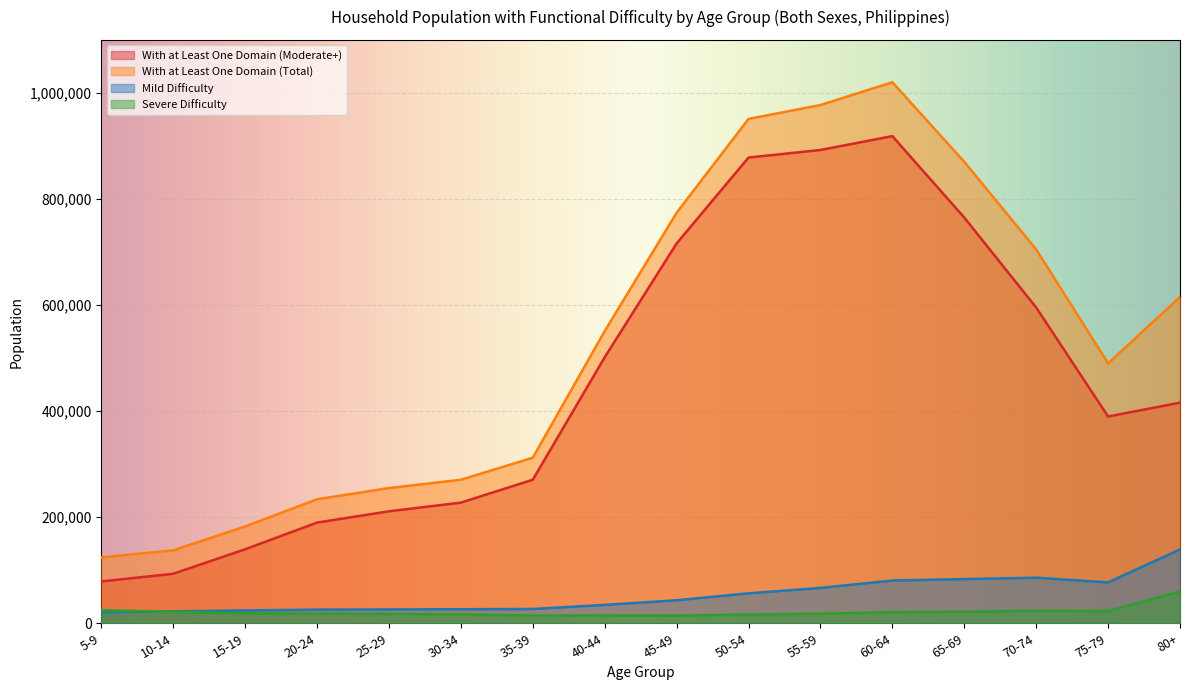

Read the With at Least One Domain (Moderate+) value at 45-49.

716152